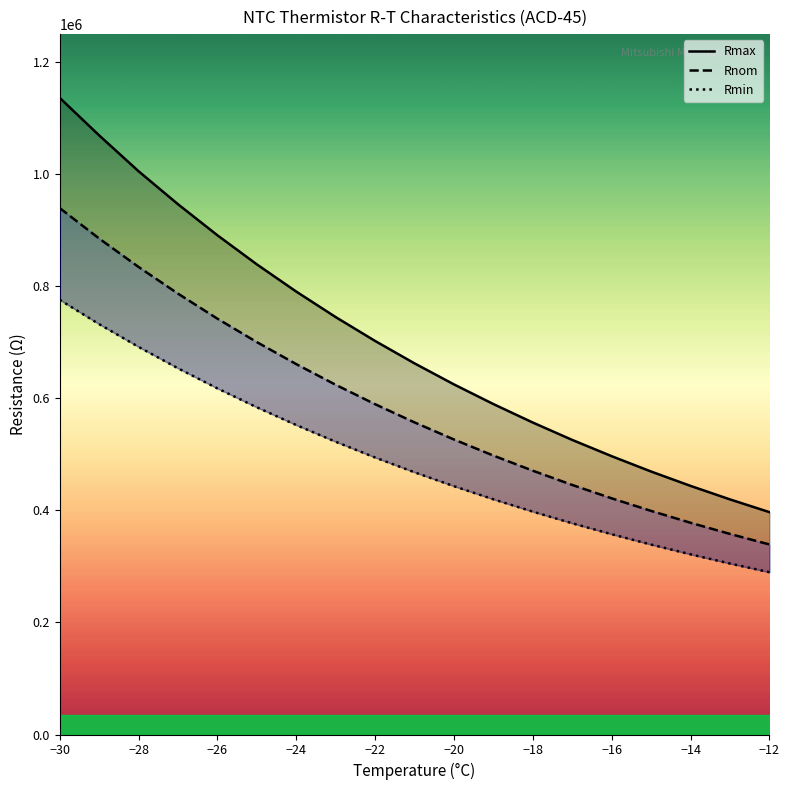

Reading right to left, extract all data points from this chart.

Rmax: 396700	419400	443500	469100	496500	525500	556500	589500	624600	662100	702100	744700	790200	838800	890700	946100	1005000	1069000	1136000
Rnom: 339000	357800	377700	398900	421300	445200	470600	497600	526300	556800	589300	623900	660800	700100	741900	786600	834200	885000	939300
Rmin: 289500	305000	321400	338800	357300	376800	397600	419600	443000	467800	494200	522300	552100	583800	617500	653400	691600	732200	775600